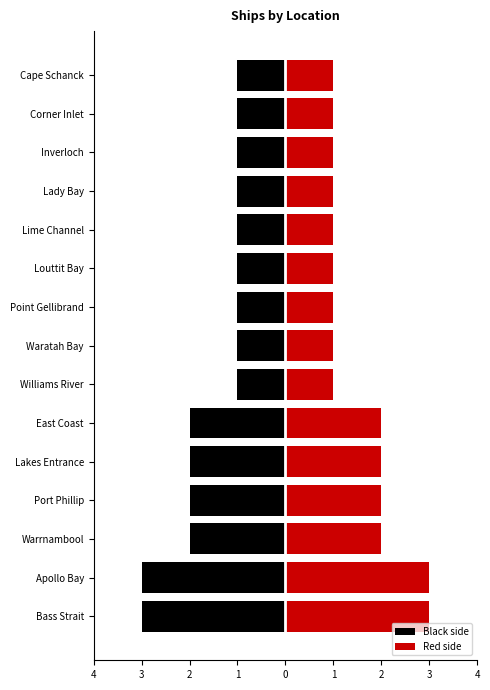

How many values in the Red side series exceed 1?

6